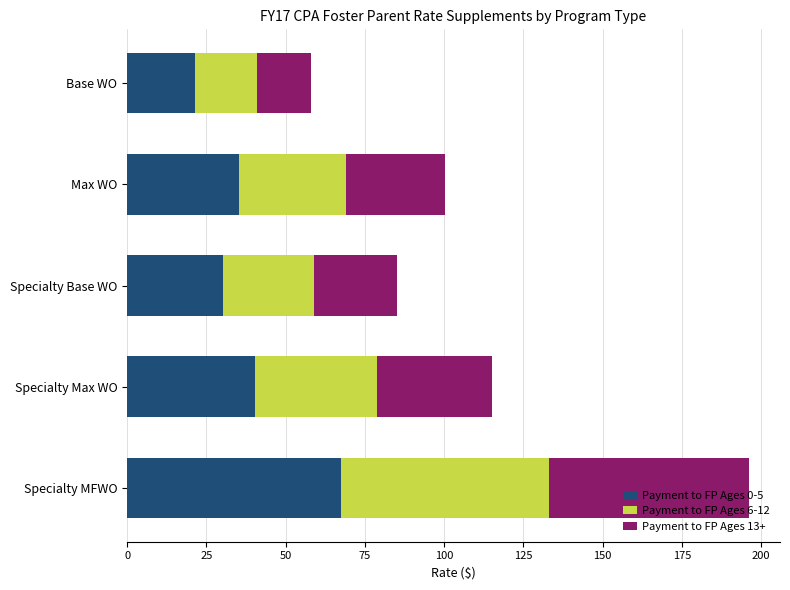

How many values in the Payment to FP Ages 0-5 series are below 35?

2